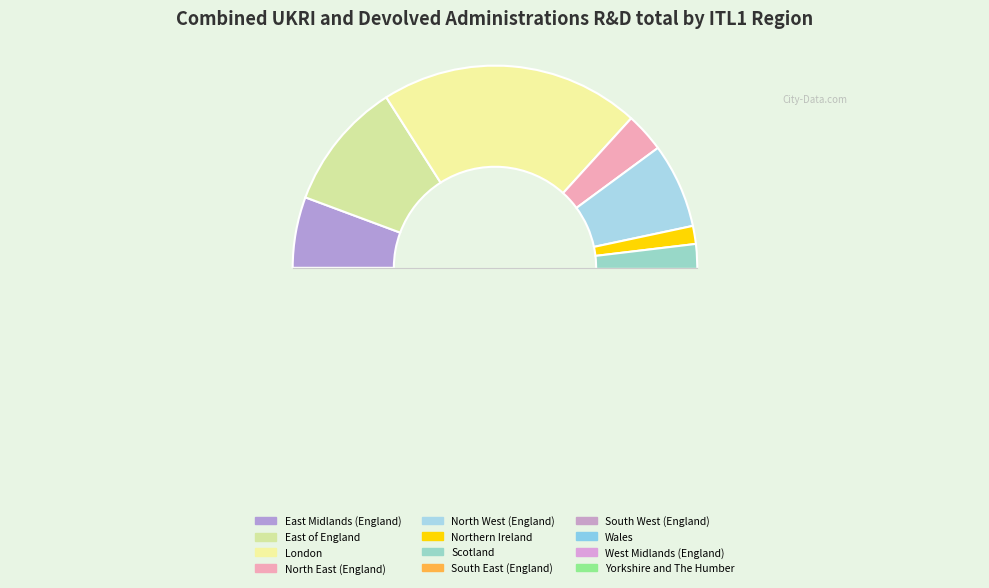

Is there any slice that represents more than half of the pie?

No